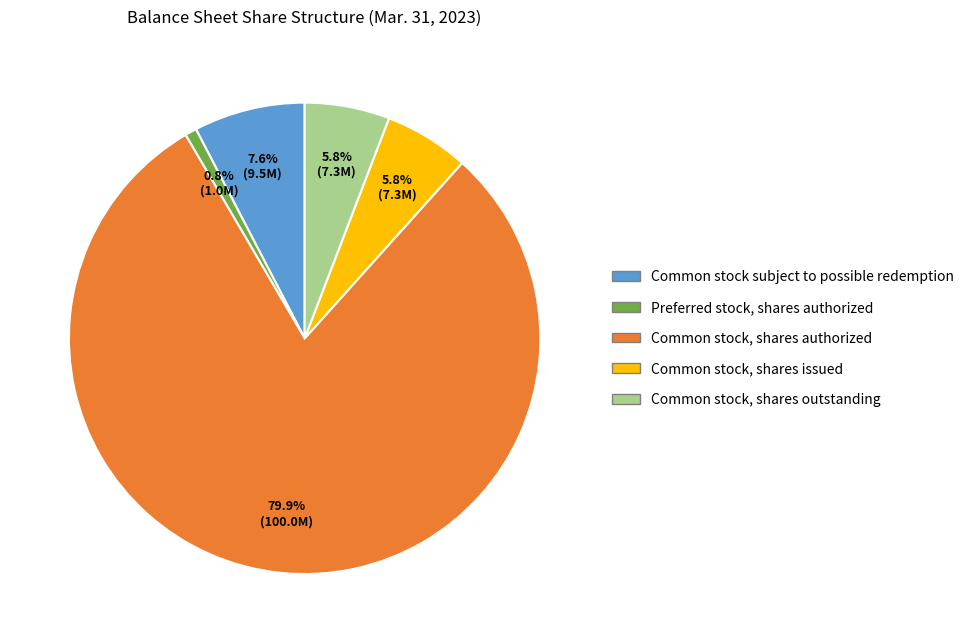

What percentage do Common stock, shares outstanding and Common stock, shares issued together represent?

11.6%